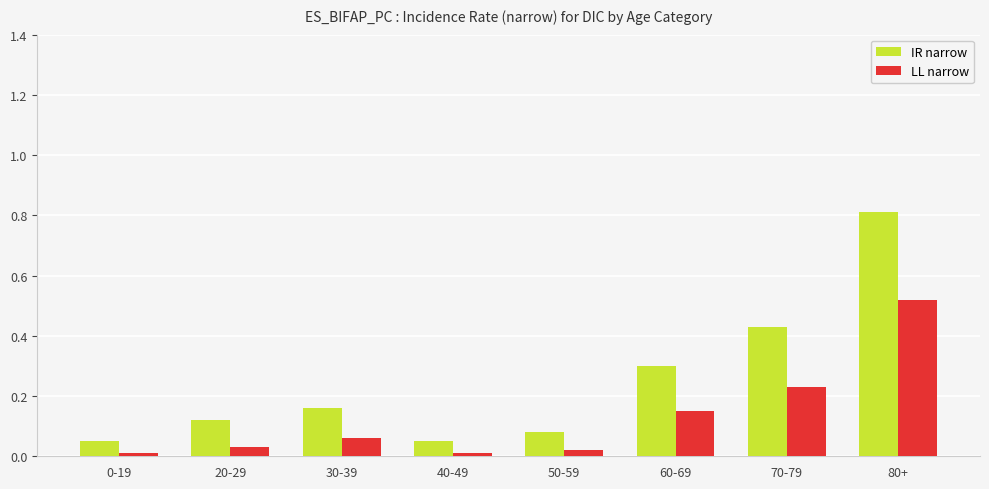

What is the sum of the LL narrow values at 80+ and 60-69?

0.7